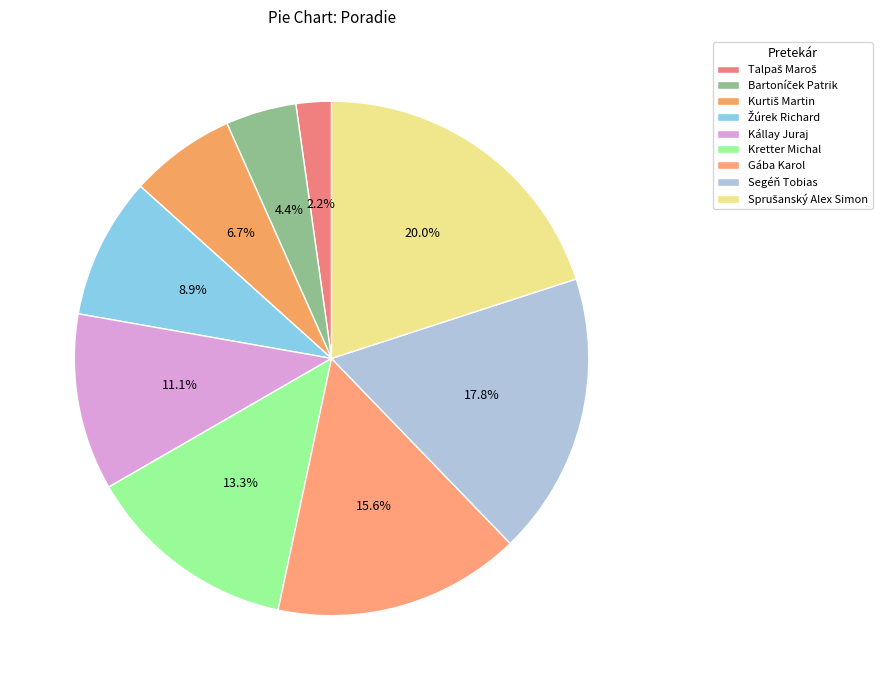

To the nearest percent, what portion does Kállay Juraj represent?

11%